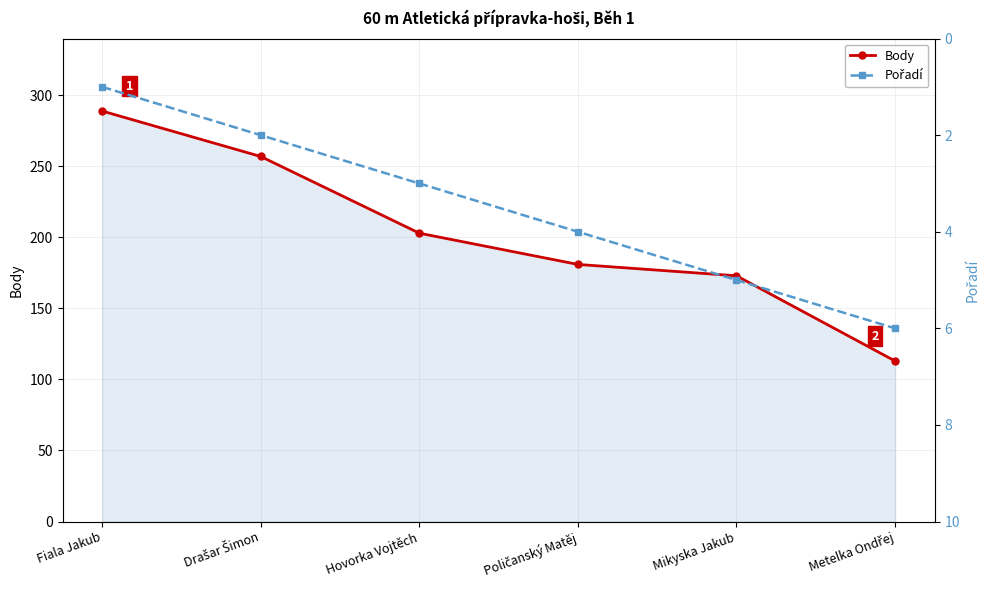

True or false: Body and Pořadí cross at least once.

False